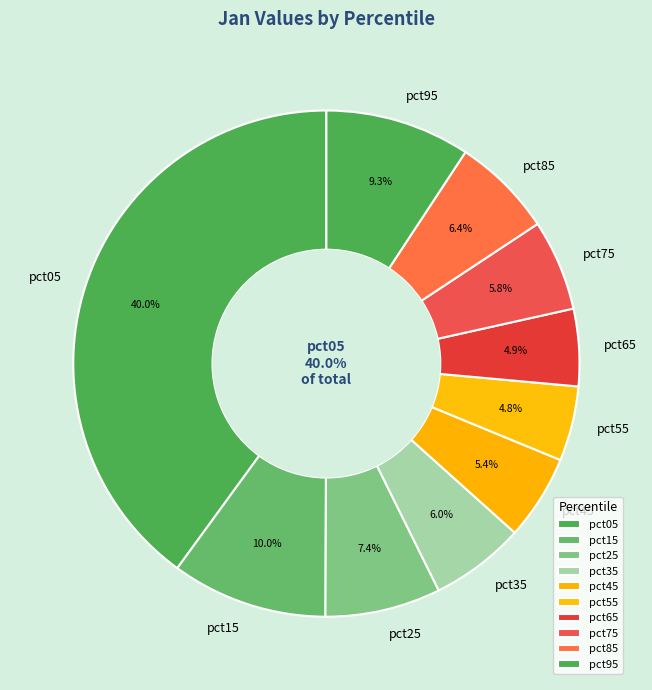

Is pct65 the majority of the pie?

No